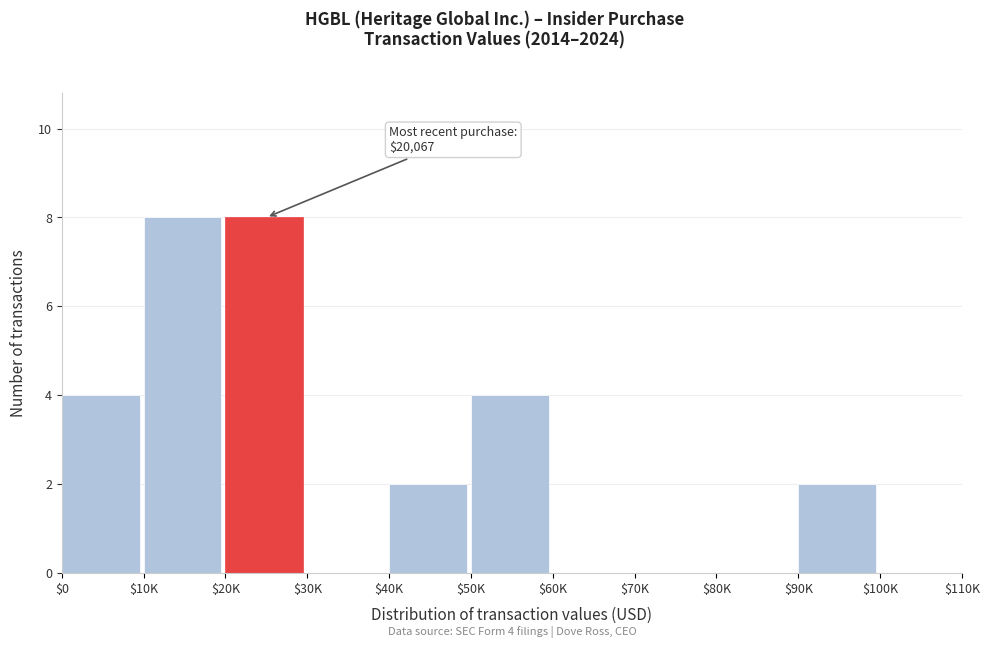

What is the greatest value displayed?

8